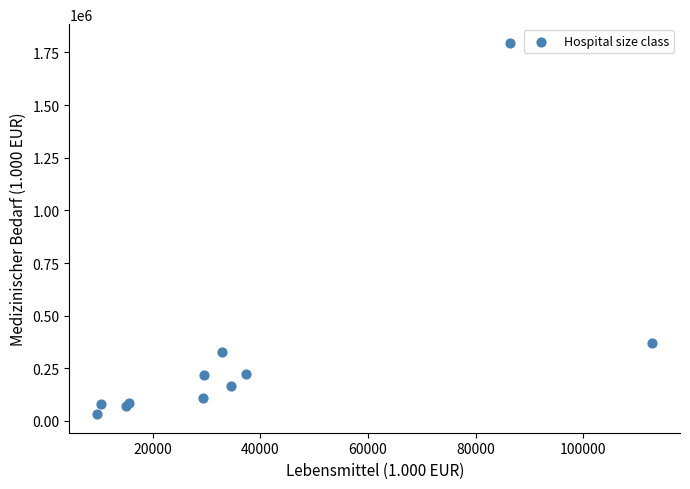

What Y value in the scatter plot is closest to 914073?

369356.1